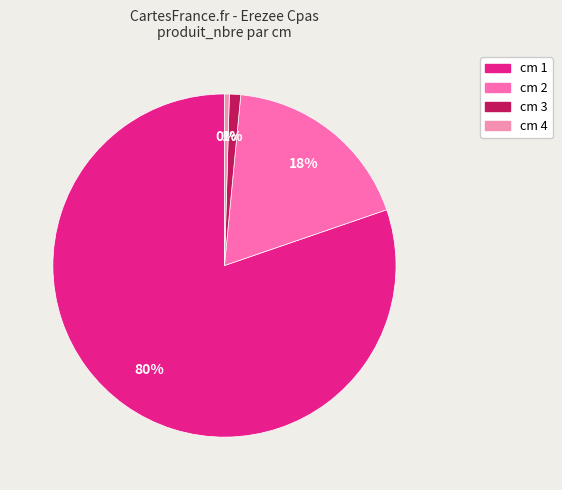

Count the number of slices in the pie.

4